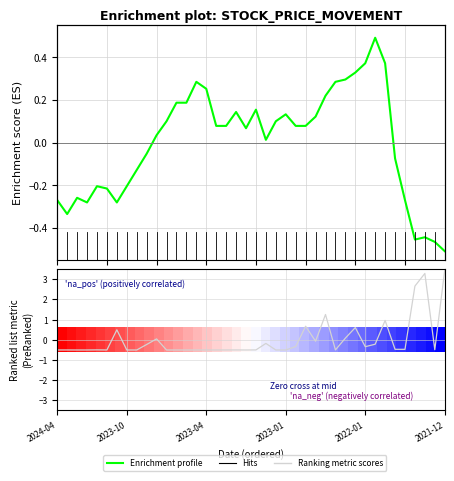

How many lines are shown in the chart?

2